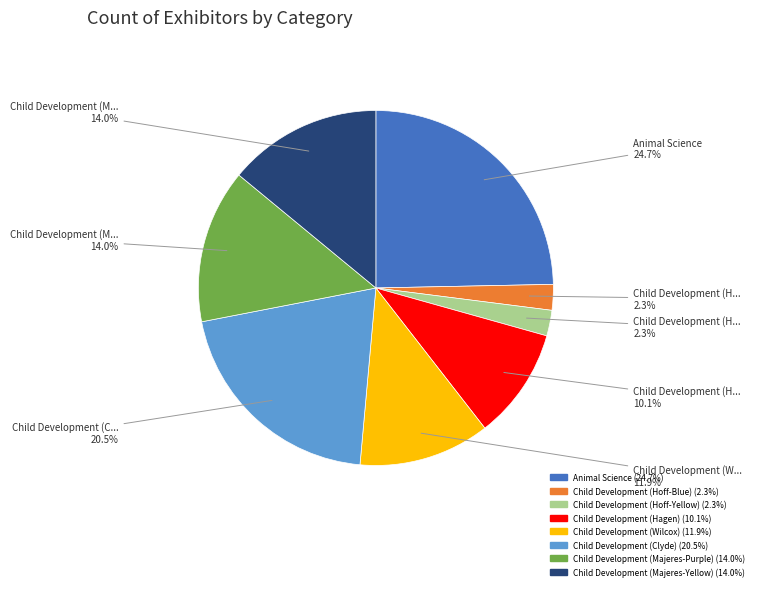

What percentage is the Child Development (Hoff-Yellow) slice, to the nearest percent?

2%